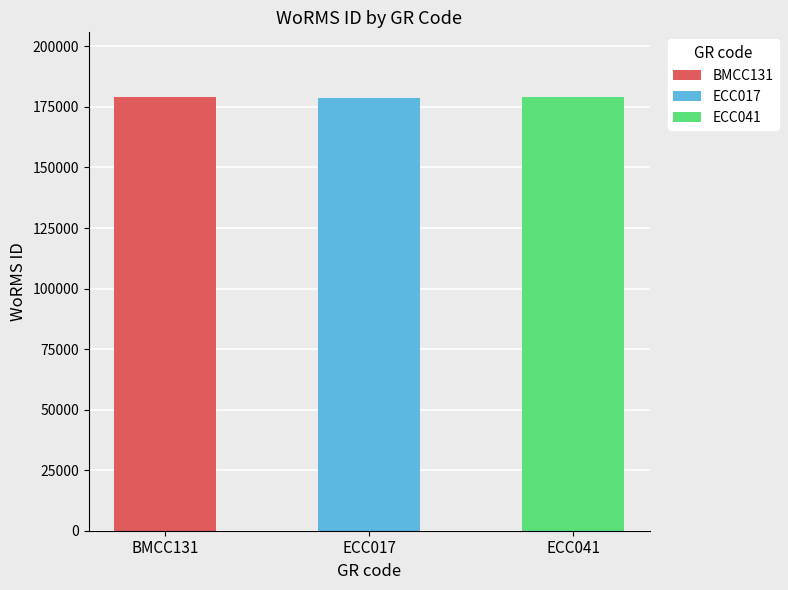

What is the value of the 2nd bar from the left?

178590